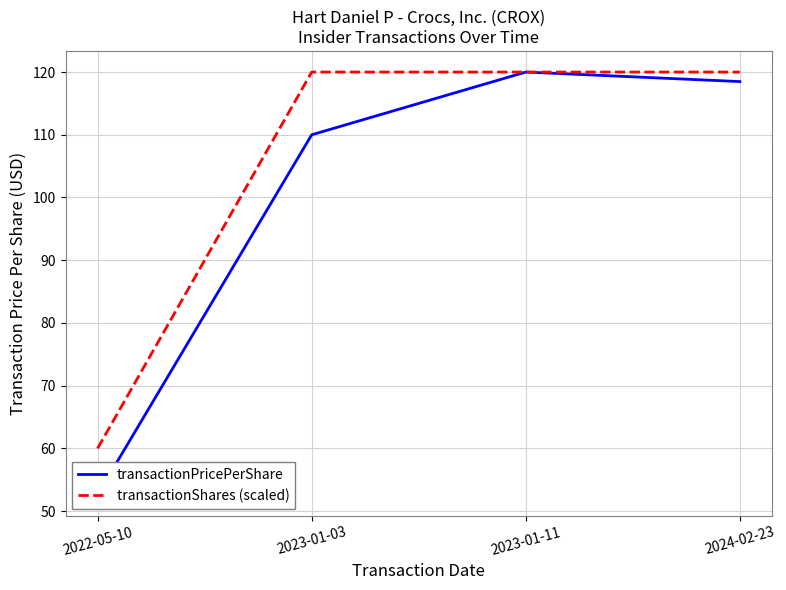

What is the total value across all series at 2022-05-10?

112.6